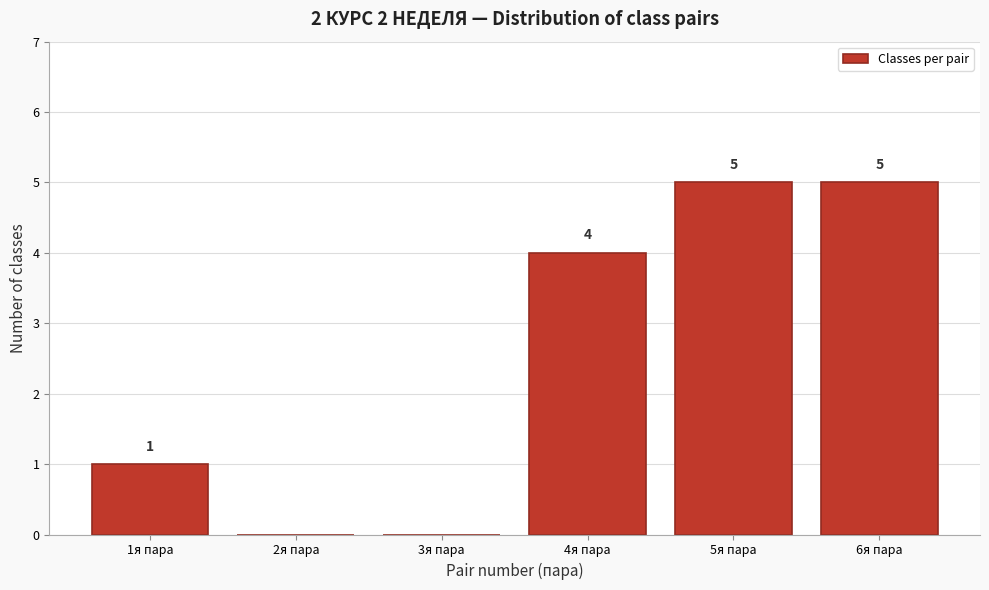

Reading right to left, transcribe all the data shown in this chart.

6я пара=5	5я пара=5	4я пара=4	3я пара=0	2я пара=0	1я пара=1